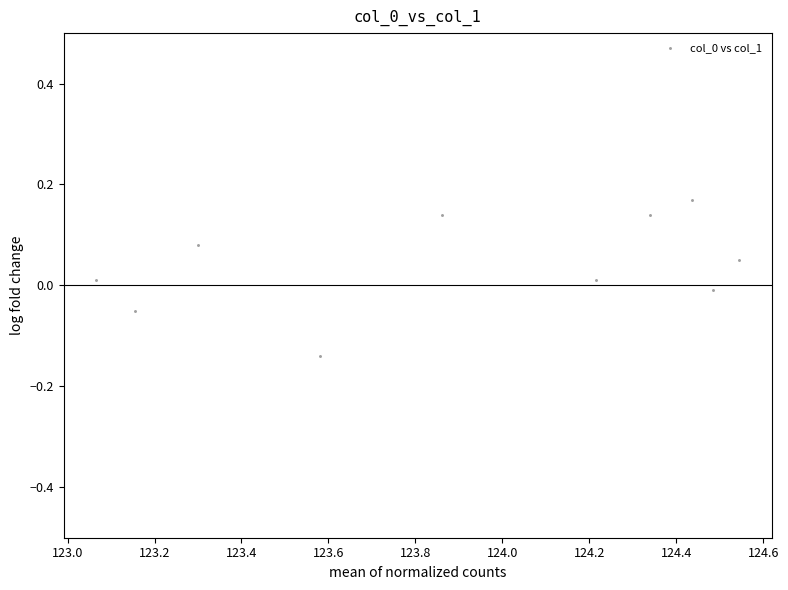

What is the average X value?

123.9